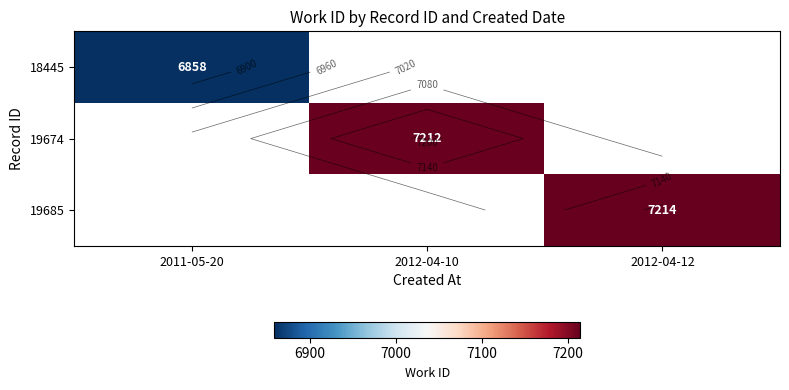

Which category has the lowest value in the 18445 series?

2011-05-20